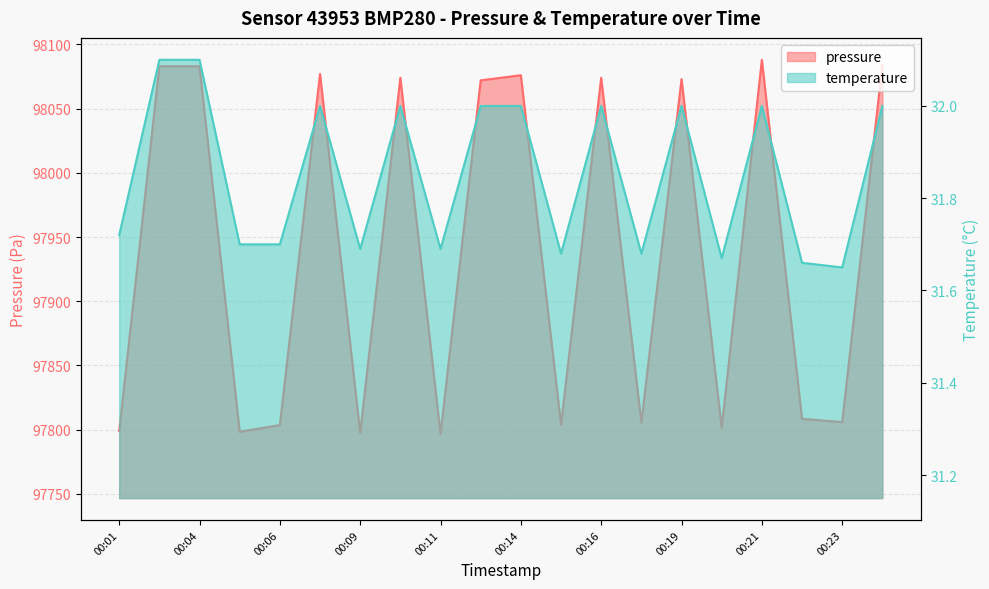

True or false: pressure and temperature intersect in this chart.

False